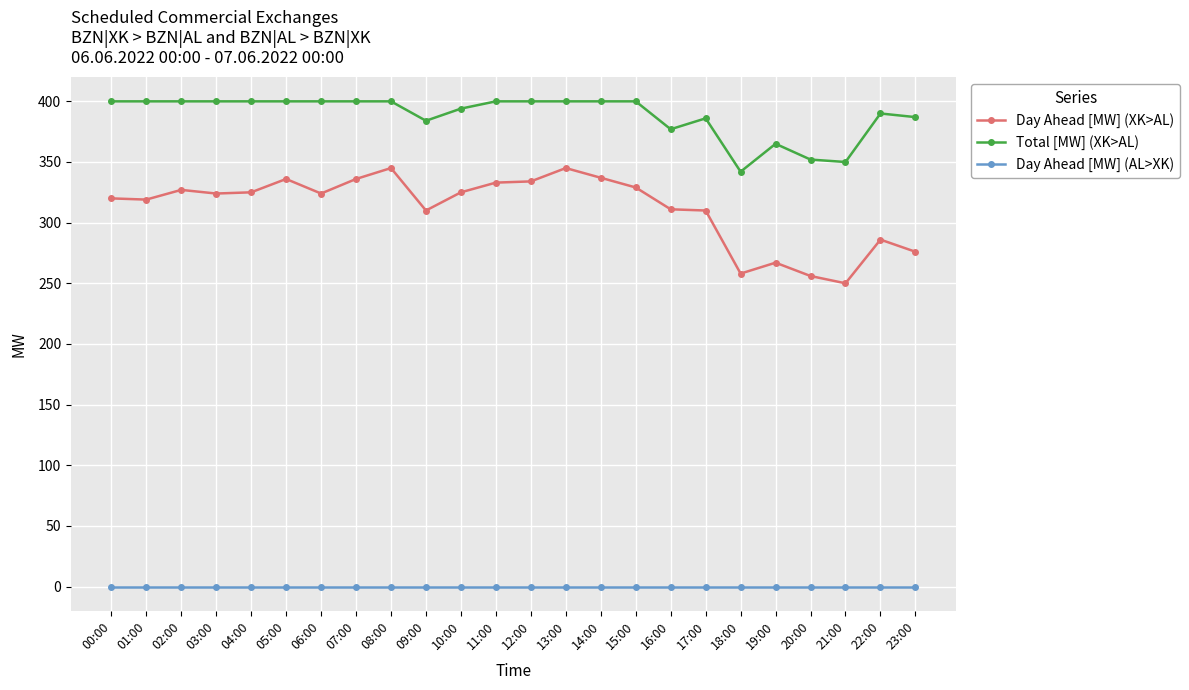

What is the difference between the maximum and second lowest values in the Total [MW] (XK>AL) series?

50